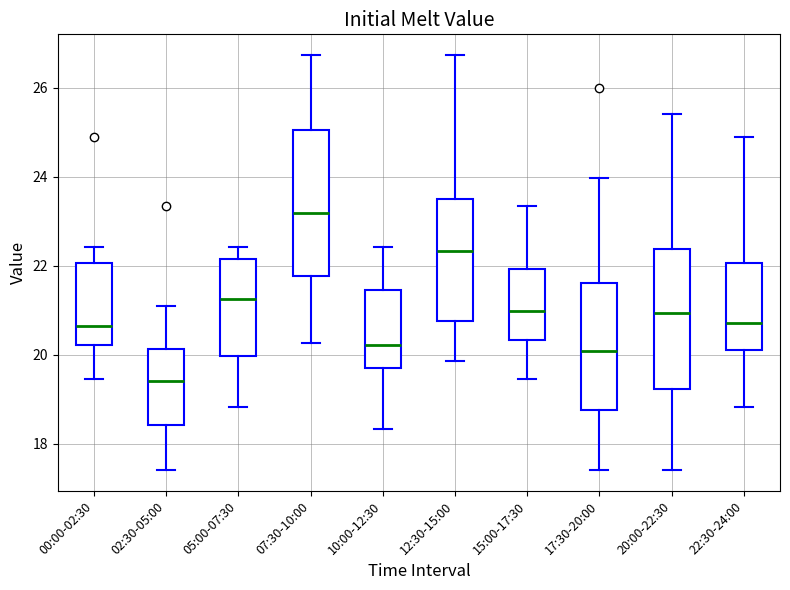

Reading left to right, transcribe this box plot: for each box, give where its median line is, the range the box spans, and where its two whiskers end, as read against the y-axis. The values are not printed on the chart, so give them approximately, as read against the axis.

00:00-02:30: median 20.6, box 20.2 to 22.0, whiskers 19.4 to 22.4
02:30-05:00: median 19.4, box 18.4 to 20.2, whiskers 17.4 to 21.2
05:00-07:30: median 21.2, box 20.0 to 22.2, whiskers 18.8 to 22.4
07:30-10:00: median 23.2, box 21.8 to 25.0, whiskers 20.2 to 26.8
10:00-12:30: median 20.2, box 19.8 to 21.4, whiskers 18.4 to 22.4
12:30-15:00: median 22.4, box 20.8 to 23.6, whiskers 19.8 to 26.8
15:00-17:30: median 21.0, box 20.4 to 22.0, whiskers 19.4 to 23.4
17:30-20:00: median 20.0, box 18.8 to 21.6, whiskers 17.4 to 24.0
20:00-22:30: median 21.0, box 19.2 to 22.4, whiskers 17.4 to 25.4
22:30-24:00: median 20.8, box 20.0 to 22.0, whiskers 18.8 to 25.0